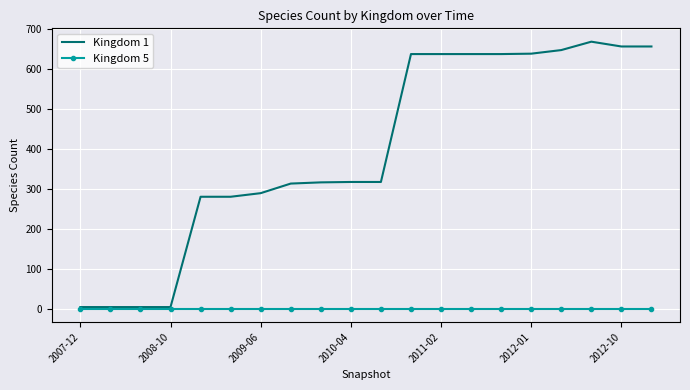

List the series in order of their overall mean, highest first.

Kingdom 1, Kingdom 5